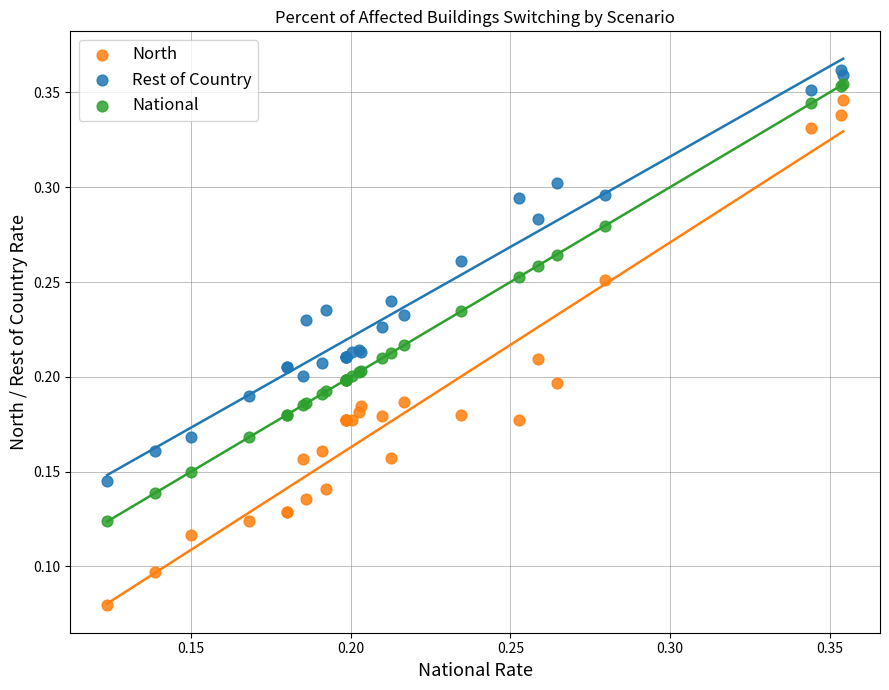

What are all the series names shown in the legend?

North, Rest of Country, National